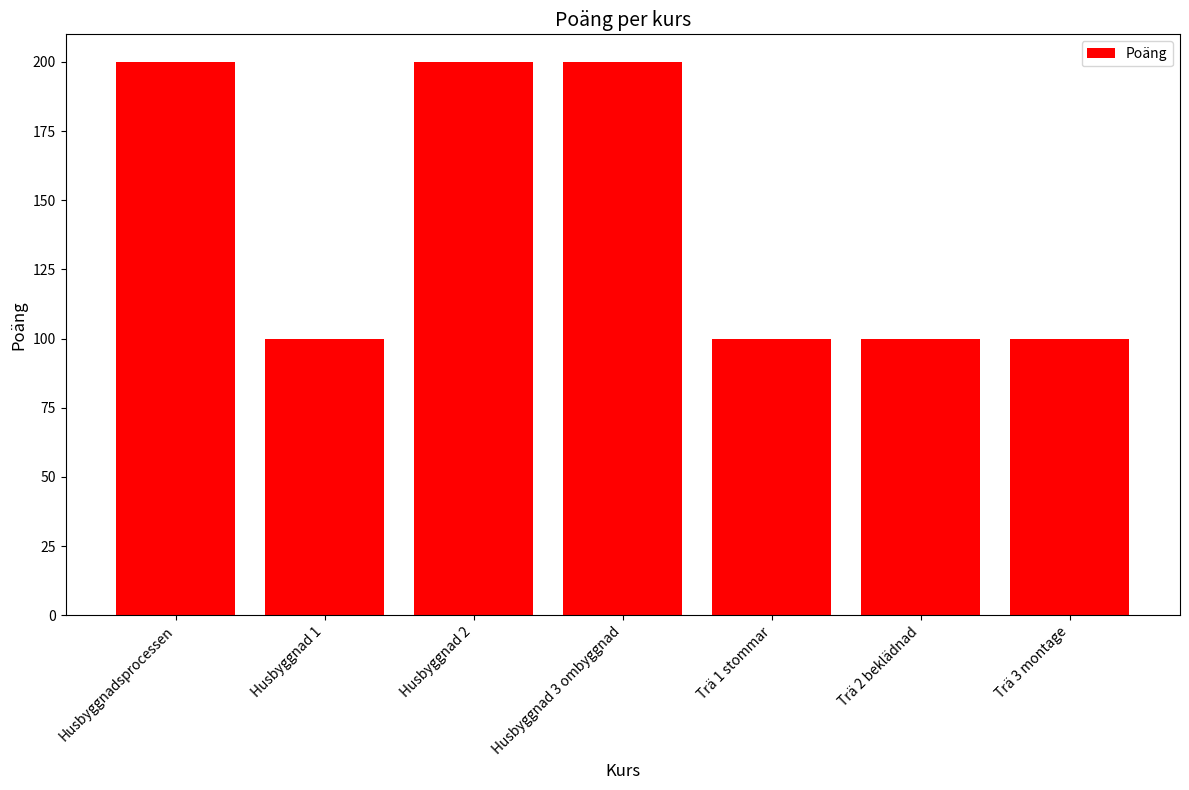

What is the minimum value shown in the chart?

100